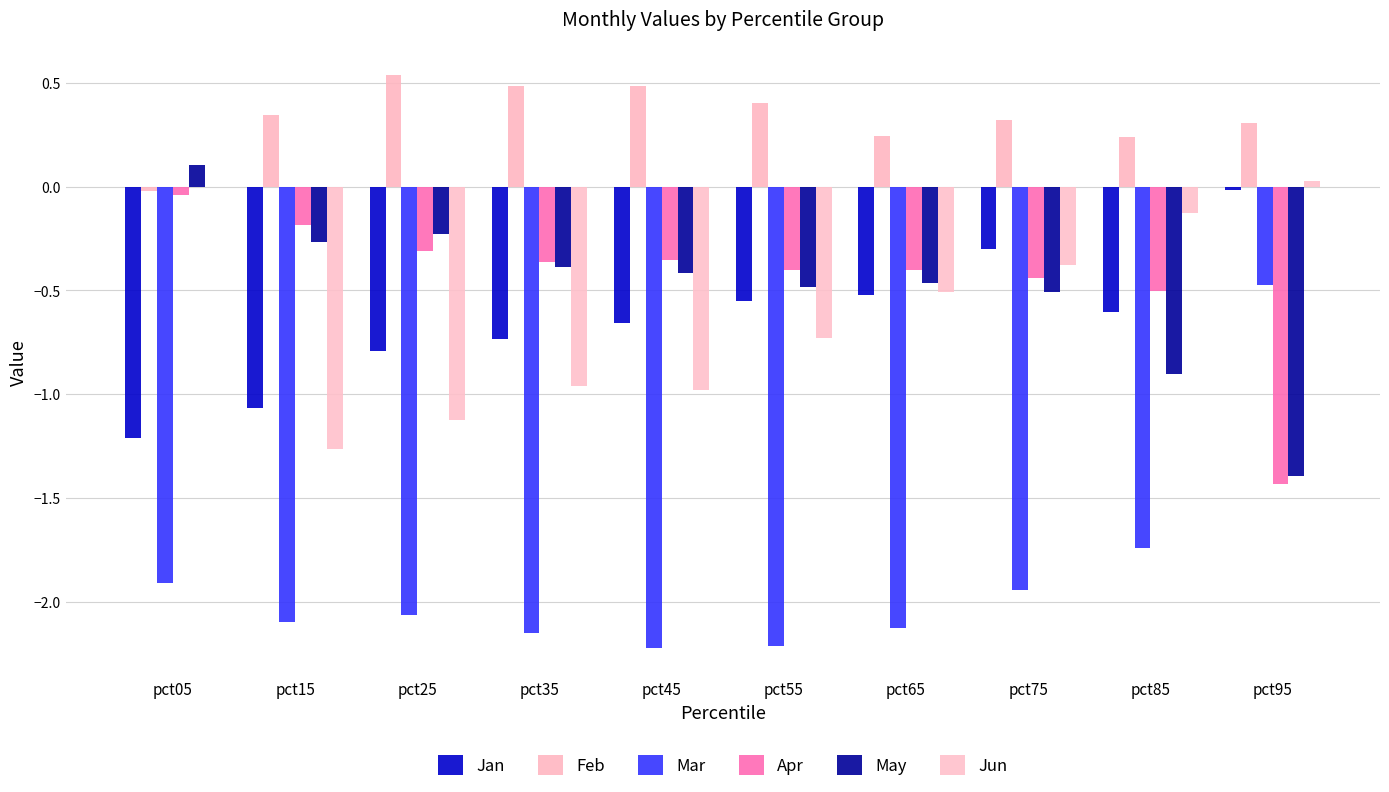

At pct85, list the series in order from smallest to largest.

Mar, May, Jan, Apr, Jun, Feb